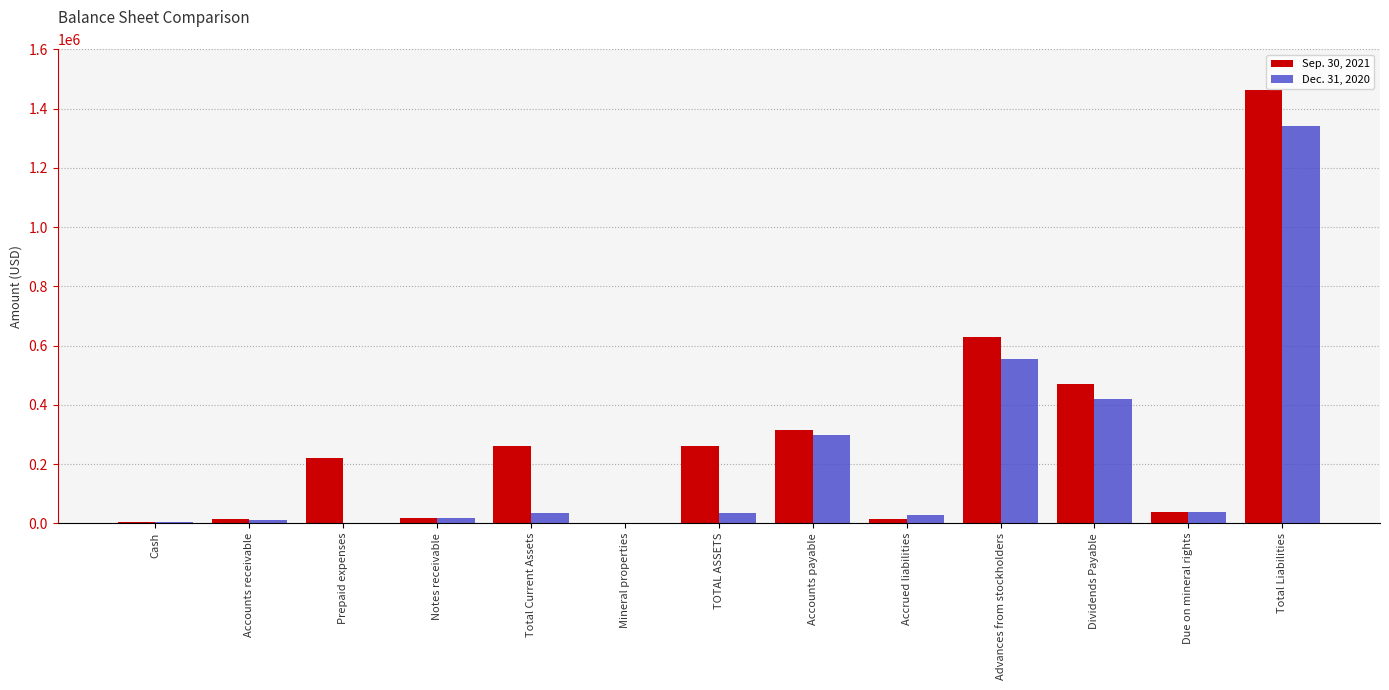

Count the number of data series in this chart.

2